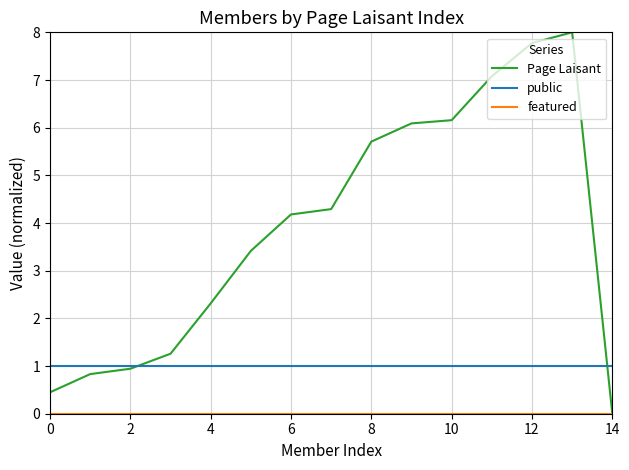

What is the highest value of the Page Laisant series?

8.0